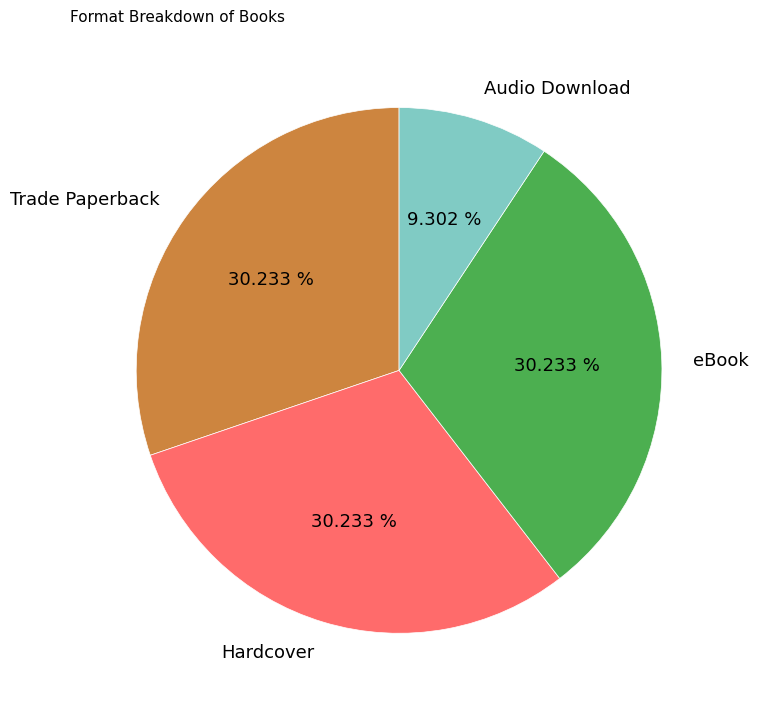

How many segments does this pie chart have?

4